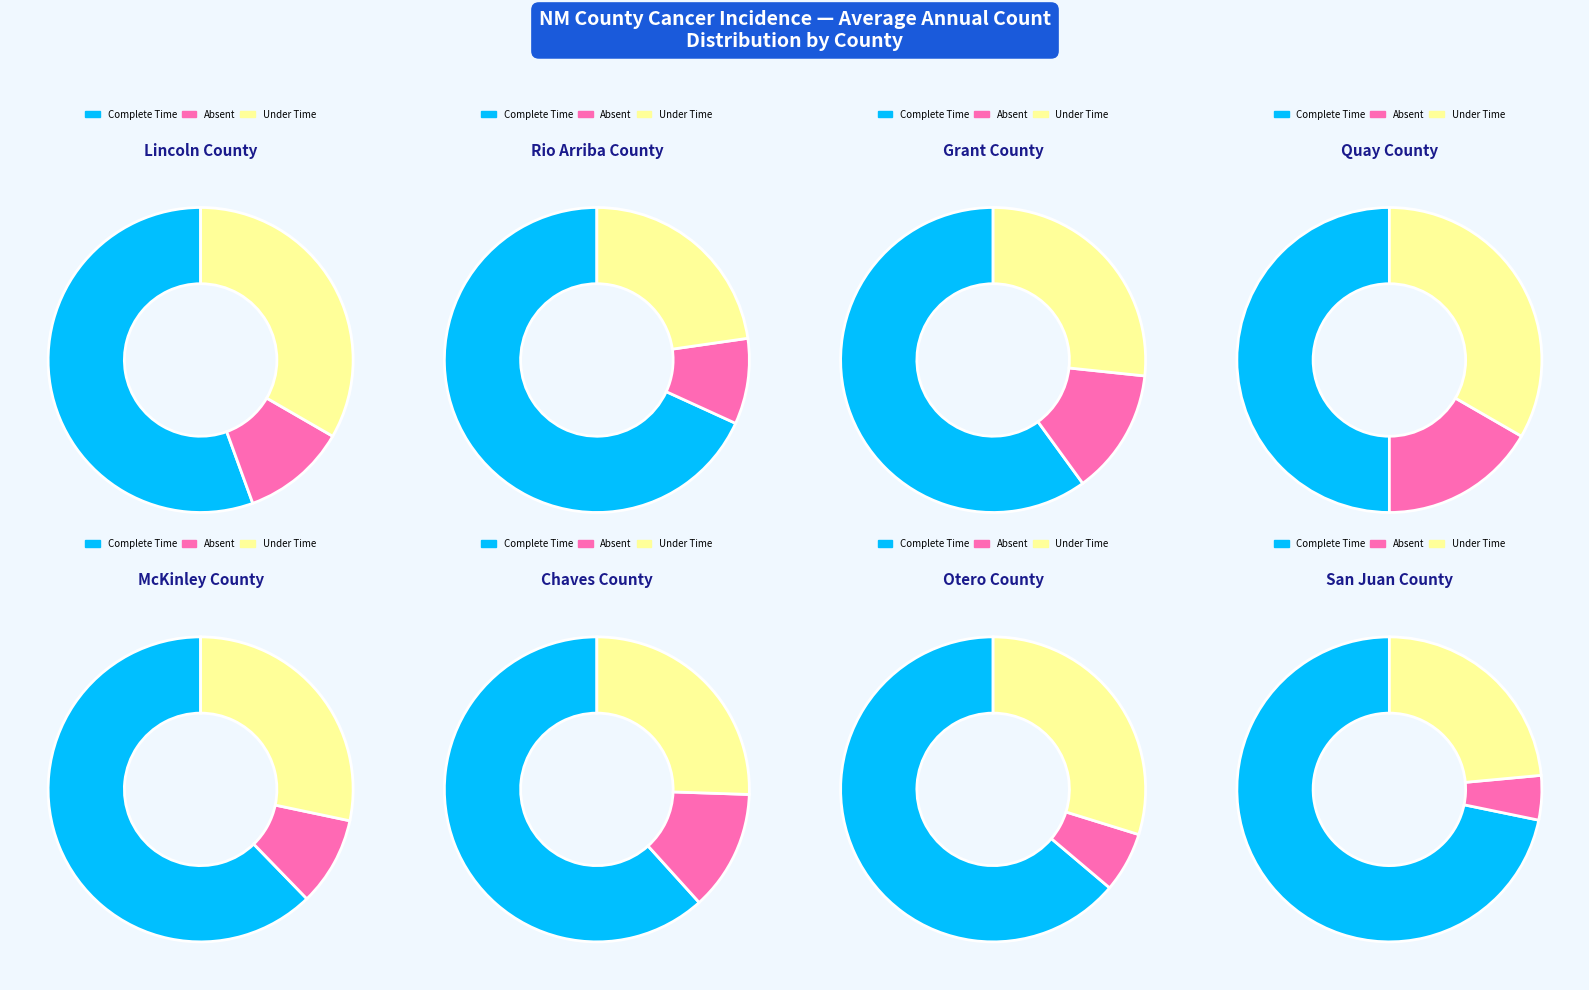

The Chaves County slice represents 1% of the pie. True or false?

False